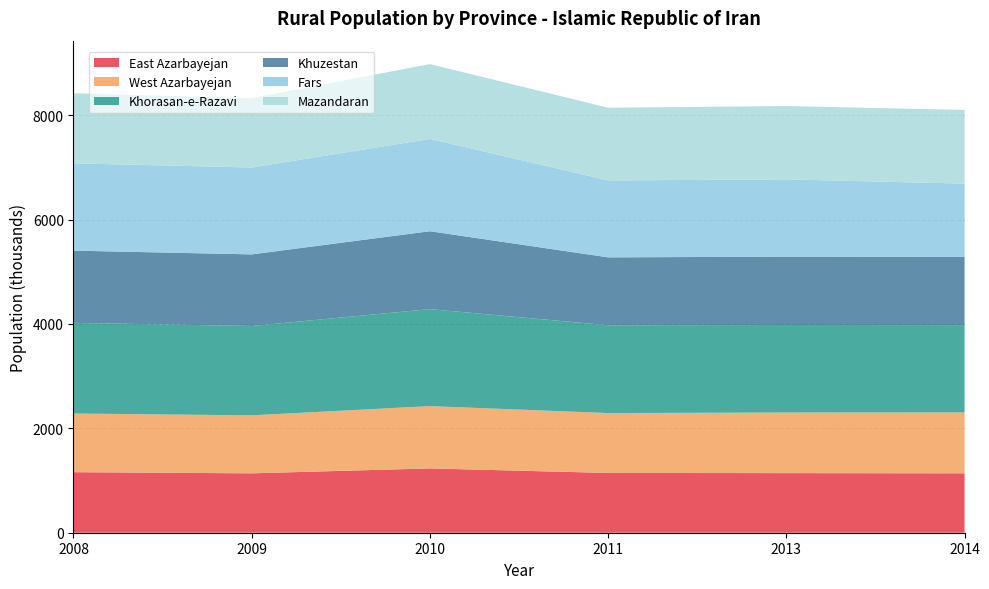

Reading right to left, what are all the values shown in this chart?

East Azarbayejan: 1138	1142	1145	1232	1138	1160
West Azarbayejan: 1167	1161	1148	1194	1111	1124
Khorasan-e-Razavi: 1673	1677	1682	1858	1712	1737
Khuzestan: 1308	1310	1301	1493	1372	1384
Fars: 1403	1480	1475	1769	1665	1673
Mazandaran: 1412	1405	1392	1433	1328	1342